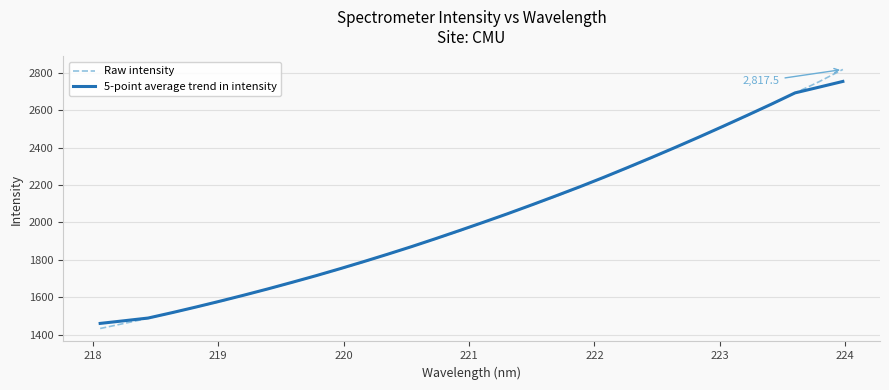

What is the minimum value for Raw intensity?

1432.4